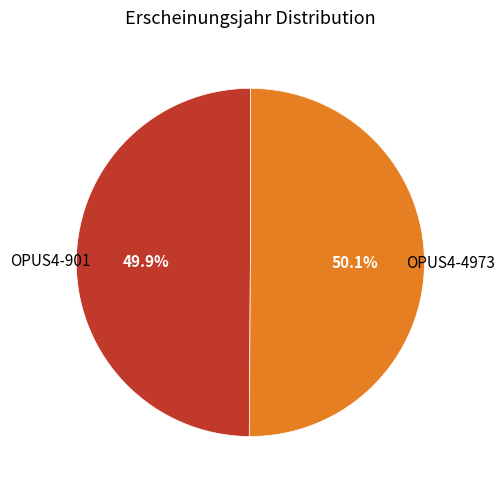

Approximately how many times larger is the value at OPUS4-4973 compared to OPUS4-901?

1.0